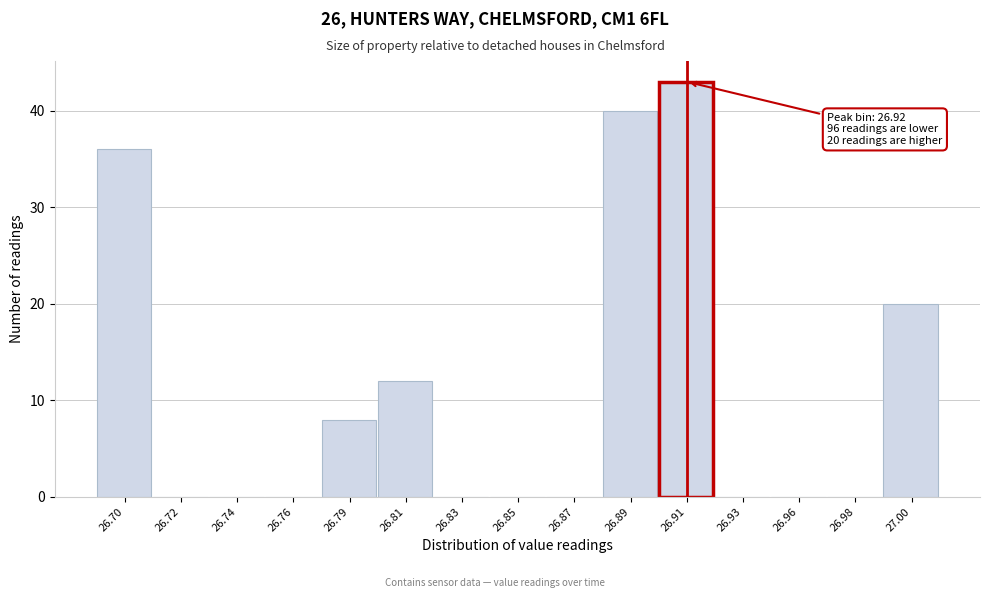

Reading left to right, transcribe all the data shown in this chart.

26.70=36	26.72=0	26.74=0	26.76=0	26.79=8	26.81=12	26.83=0	26.85=0	26.87=0	26.89=40	26.91=43	26.93=0	26.96=0	26.98=0	27.00=20